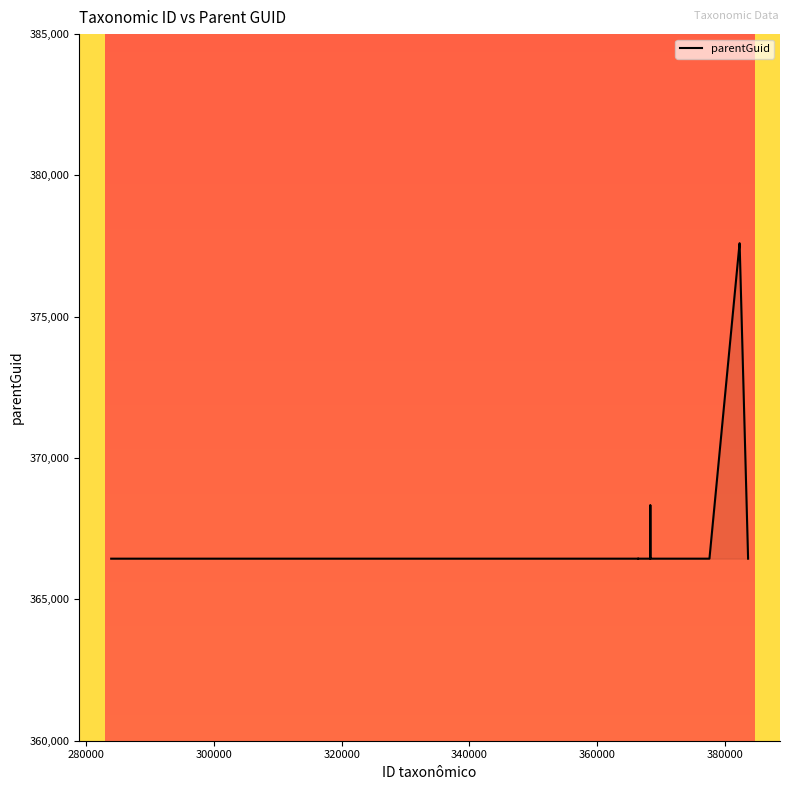

What is the minimum value shown in the chart?

366441